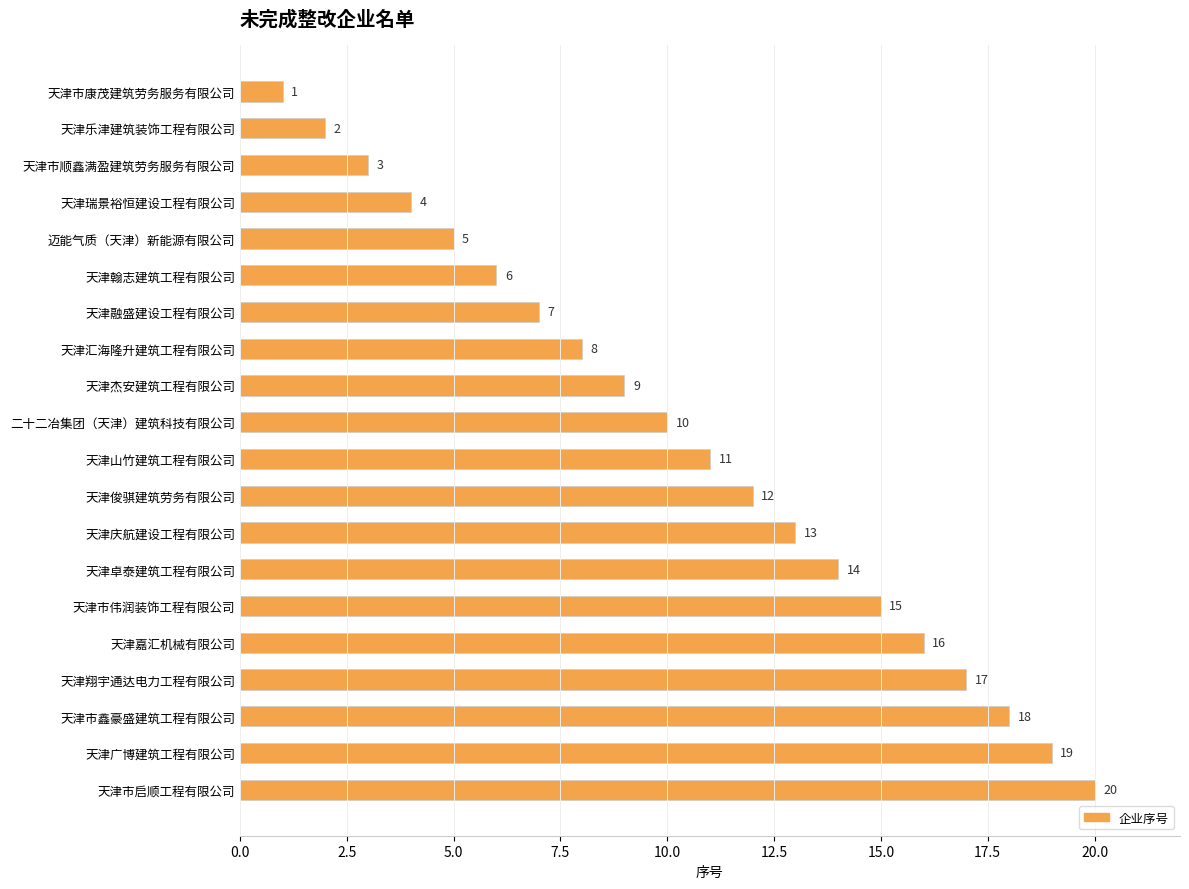

Between 天津瑞景裕恒建设工程有限公司 and 二十二冶集团（天津）建筑科技有限公司, which is larger?

二十二冶集团（天津）建筑科技有限公司